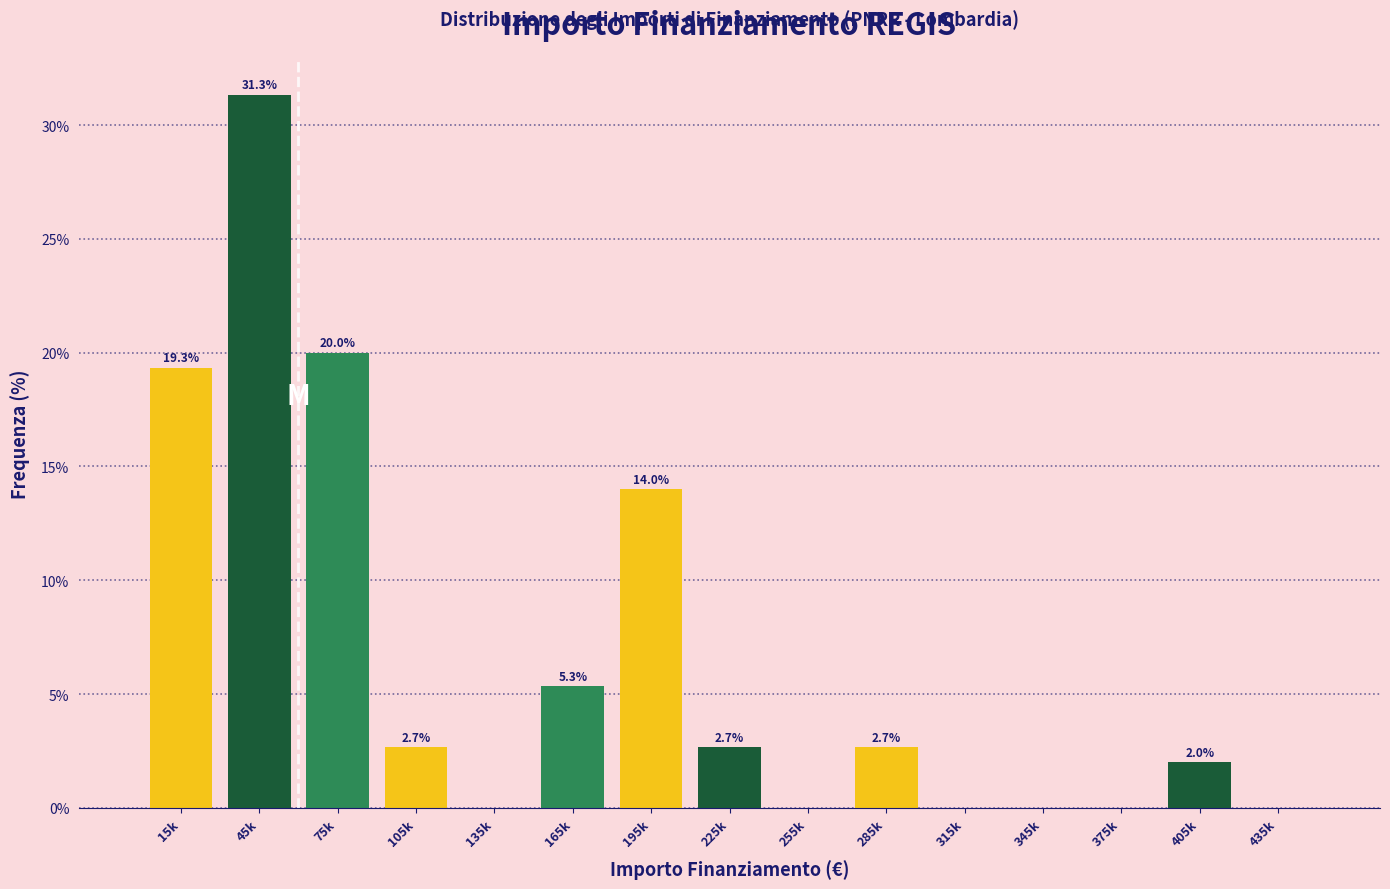

Reading right to left, extract all data points from this chart.

435k=0.0	405k=2.0	375k=0.0	345k=0.0	315k=0.0	285k=2.7	255k=0.0	225k=2.7	195k=14.0	165k=5.3	135k=0.0	105k=2.7	75k=20.0	45k=31.3	15k=19.3